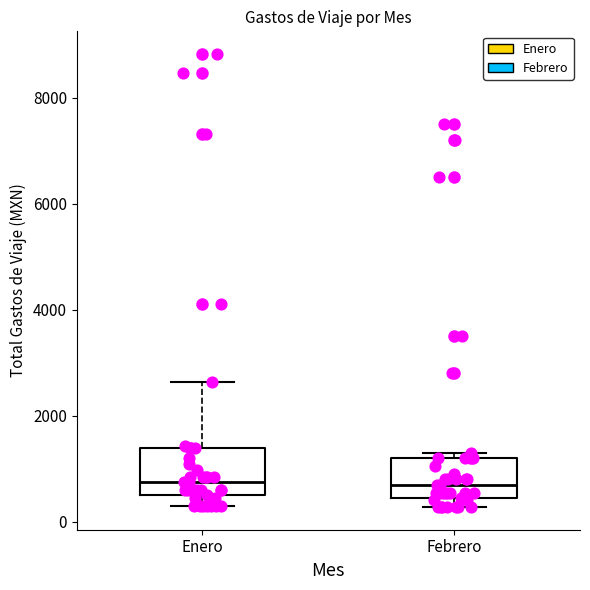

Reading left to right, transcribe this box plot: for each box, give where its median line is, the range the box spans, and where its two whiskers end, as read against the y-axis. The values are not printed on the chart, so give them approximately, as read against the axis.

Enero: median 800, box 600 to 1400, whiskers 400 to 2600
Febrero: median 800, box 400 to 1200, whiskers 200 to 1400